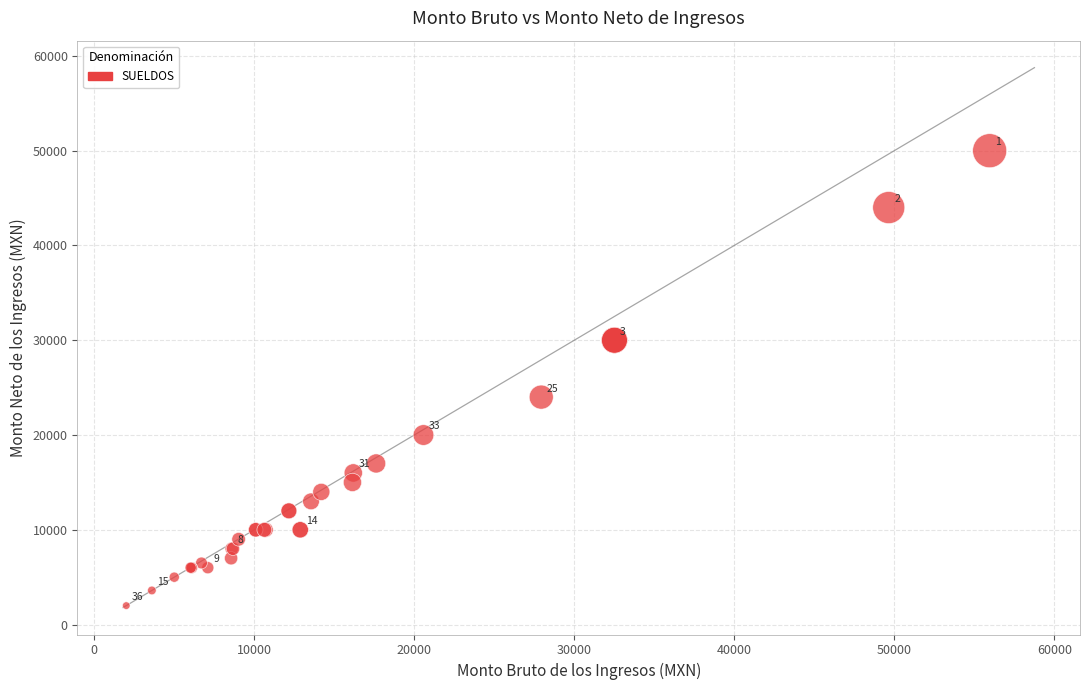

What Y value in the scatter plot is closest to 26000?

24000